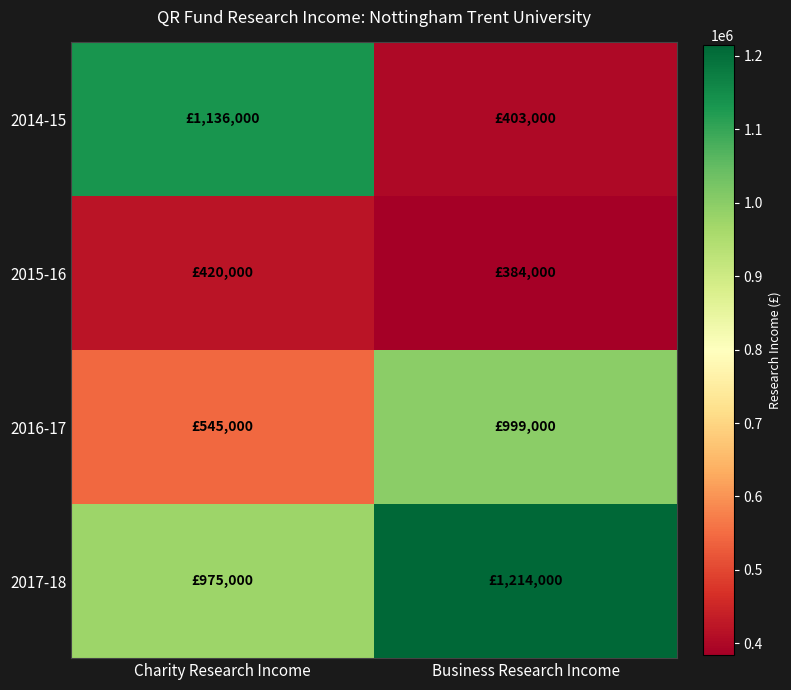

At which category does the chart reach its minimum across all series?

Business Research Income